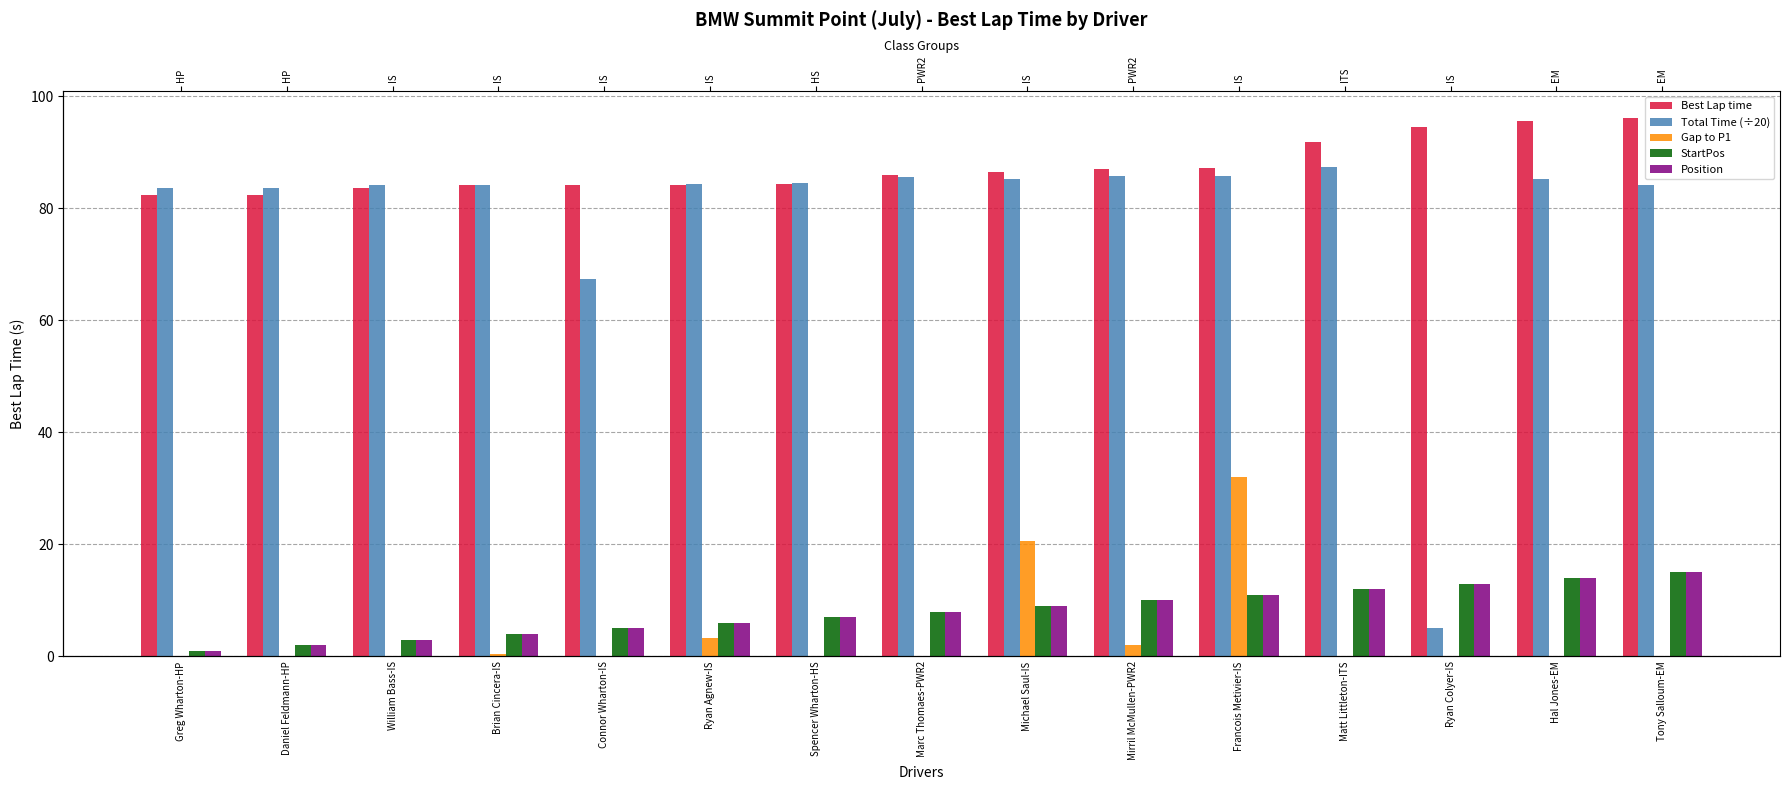

List the labels in order of Total Time (÷20) value, smallest first.

Ryan Colyer-IS, Connor Wharton-IS, Daniel Feldmann-HP, Greg Wharton-HP, William Bass-IS, Tony Salloum-EM, Brian Cincera-IS, Ryan Agnew-IS, Spencer Wharton-HS, Michael Saul-IS, Hal Jones-EM, Marc Thomaes-PWR2, Francois Metivier-IS, Mirril McMullen-PWR2, Matt Littleton-ITS